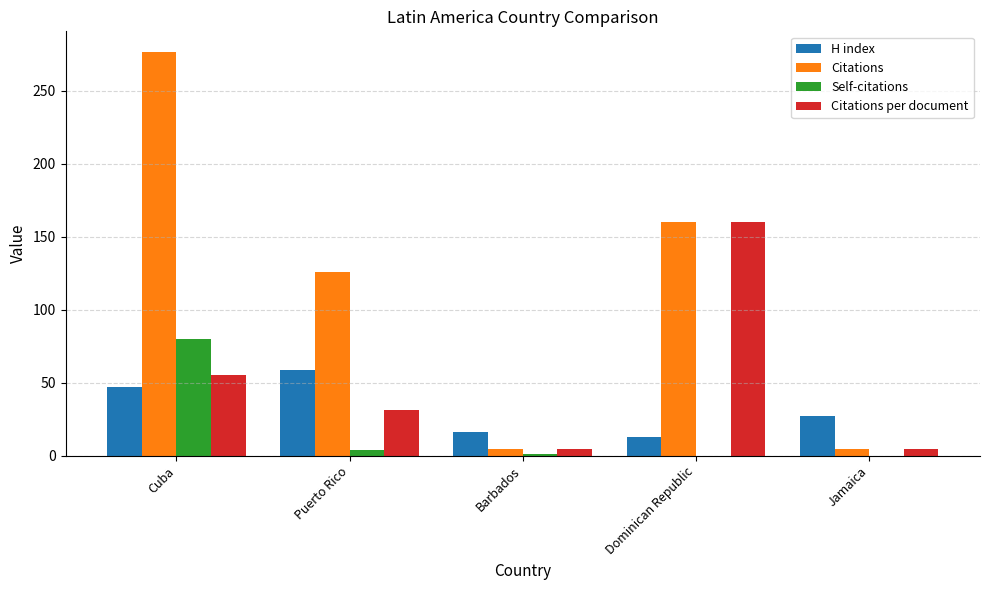

Is it true that H index equals 85.8 at Puerto Rico?

False